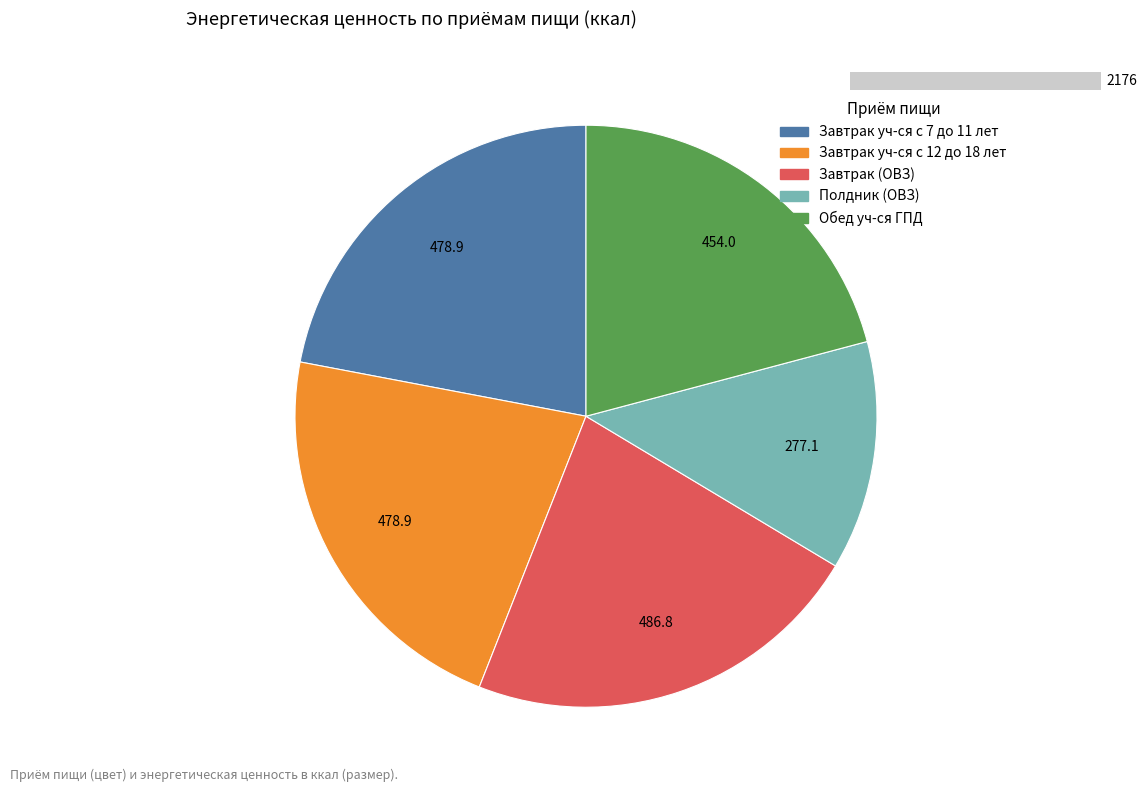

Do Обед уч-ся ГПД and Полдник (ОВЗ) together represent more than half of the pie?

No